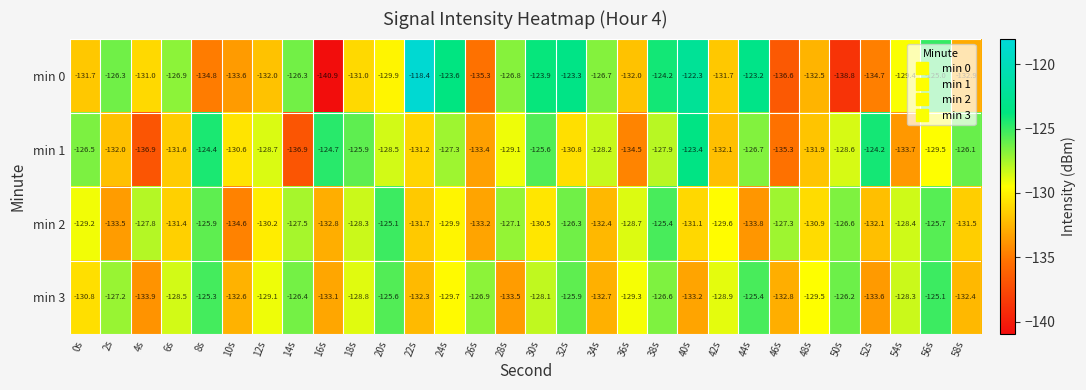

Which series has the largest range (max minus min)?

min 0